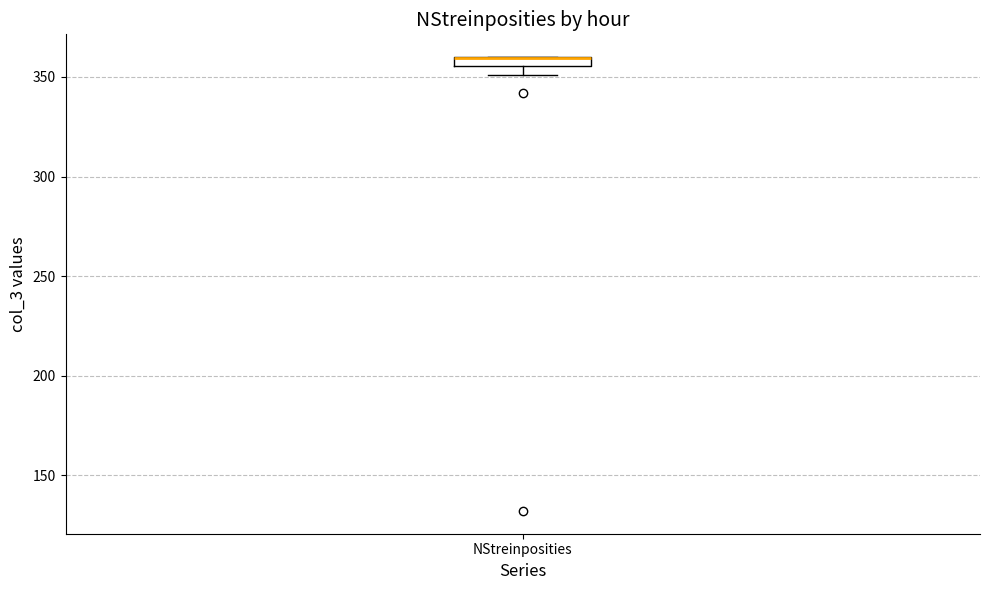

Where is the lower edge of the box for NStreinposities on the y-axis? The values are not printed on the chart, so give them approximately, as read against the axis.

355